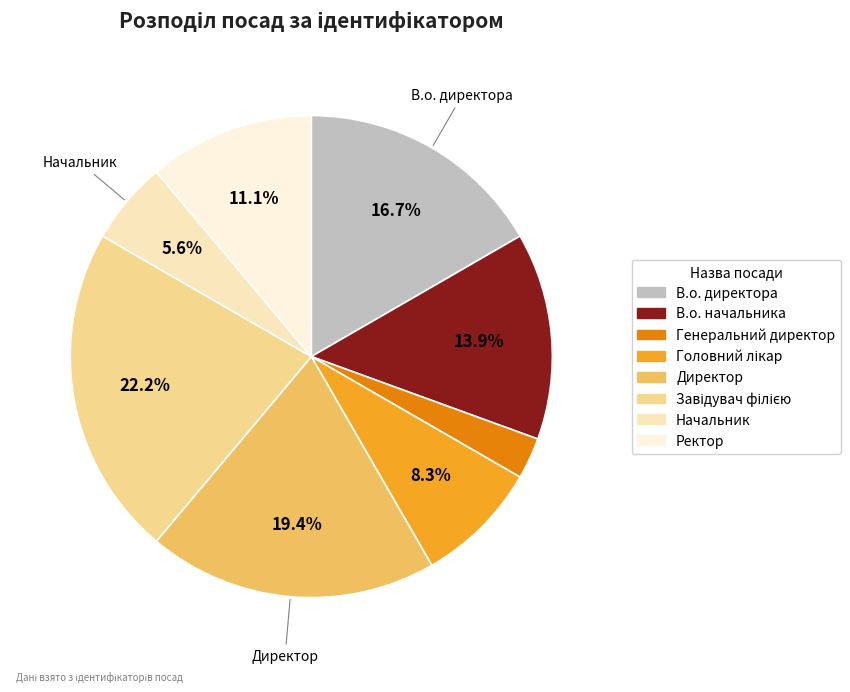

What percentage is the Генеральний директор slice, to the nearest percent?

3%